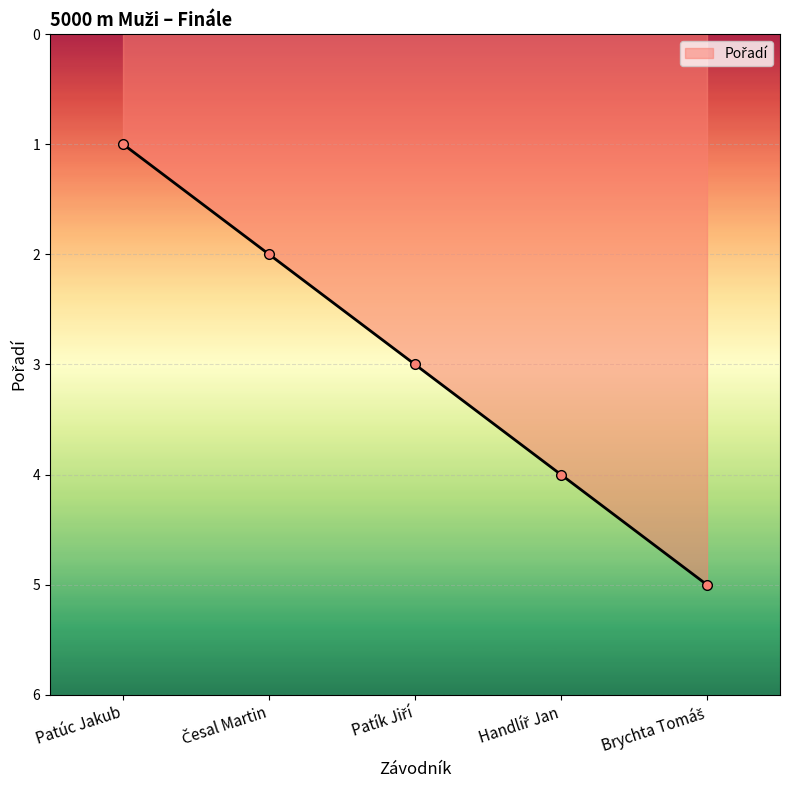

The value at Patúc Jakub is 0. True or false?

False